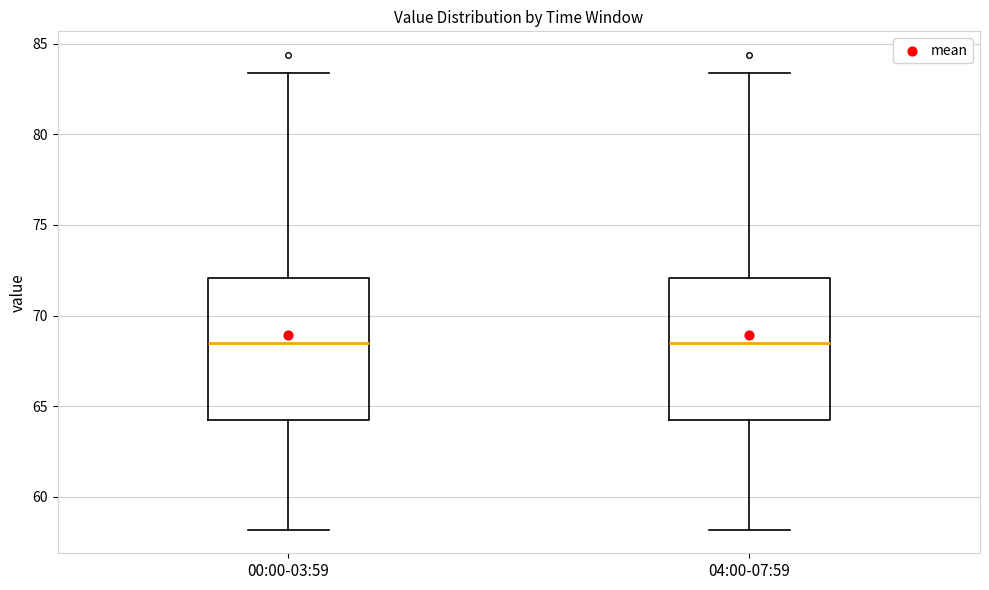

Where does the lower whisker of the box for 00:00-03:59 end on the y-axis? The values are not printed on the chart, so give them approximately, as read against the axis.

58.0